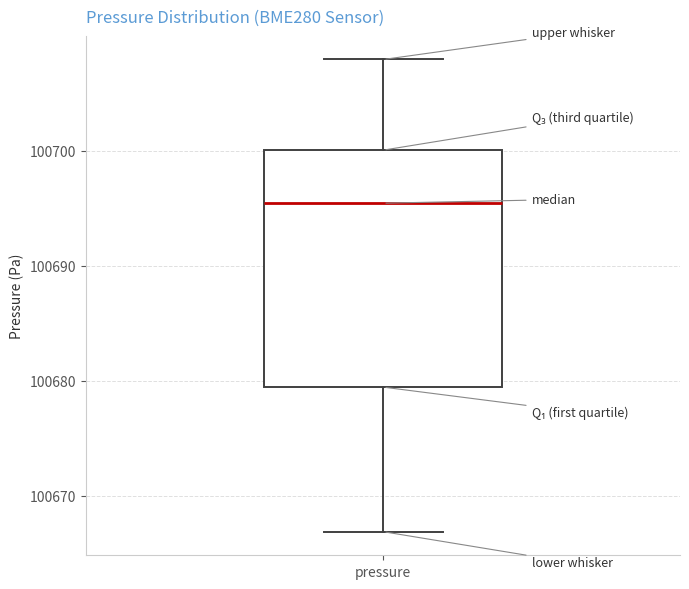

Where does the lower whisker of the box for pressure end on the y-axis? The values are not printed on the chart, so give them approximately, as read against the axis.

100667